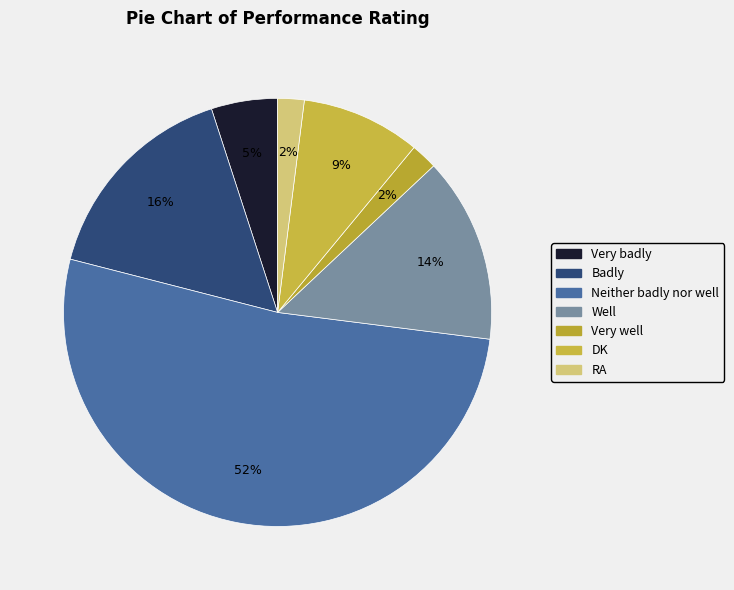

Does Neither badly nor well represent more than half of the total?

Yes